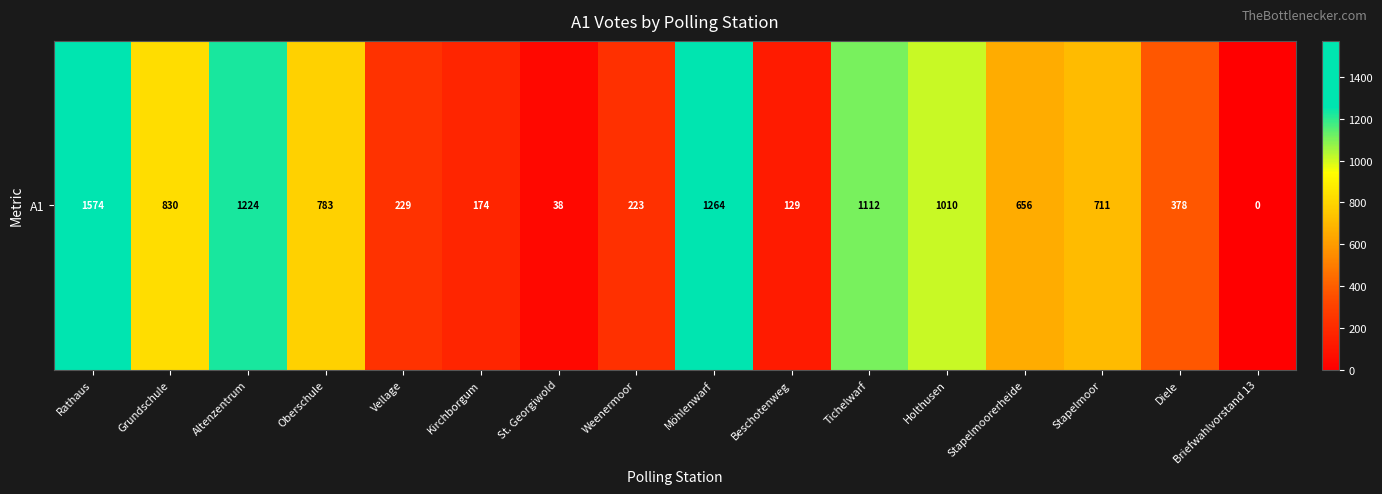

List the labels in order of value, largest first.

Rathaus, Möhlenwarf, Altenzentrum, Tichelwarf, Holthusen, Grundschule, Oberschule, Stapelmoor, Stapelmoorerheide, Diele, Vellage, Weenermoor, Kirchborgum, Beschotenweg, St. Georgiwold, Briefwahlvorstand 13